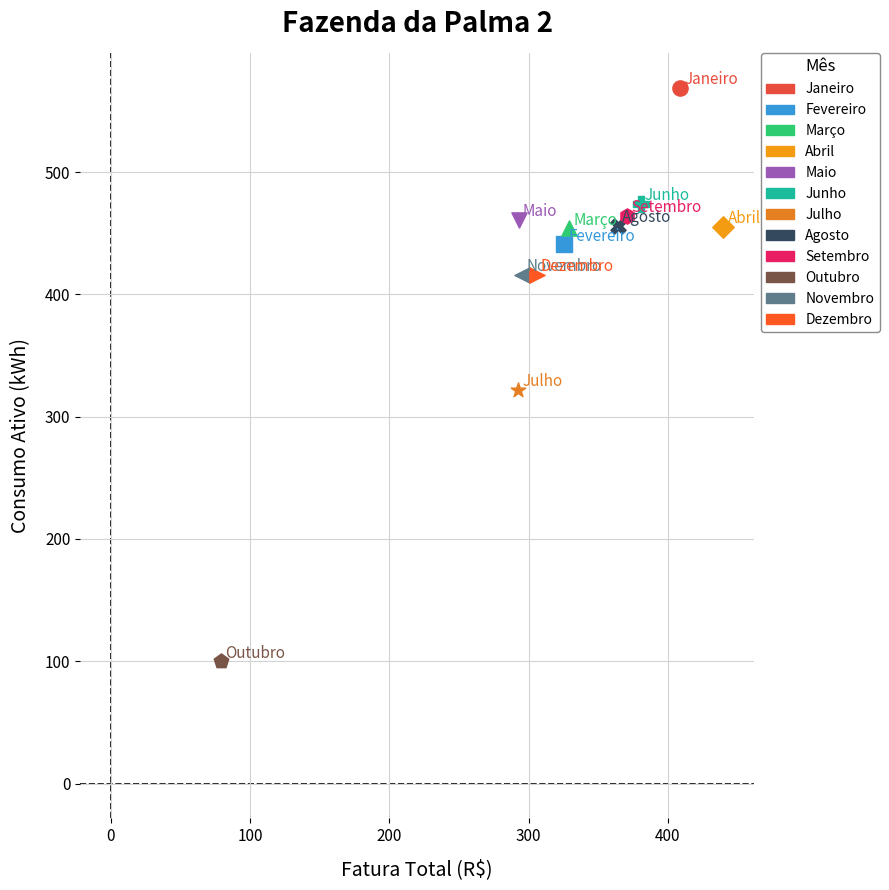

What are all the series names shown in the legend?

Janeiro, Fevereiro, Março, Abril, Maio, Junho, Julho, Agosto, Setembro, Outubro, Novembro, Dezembro